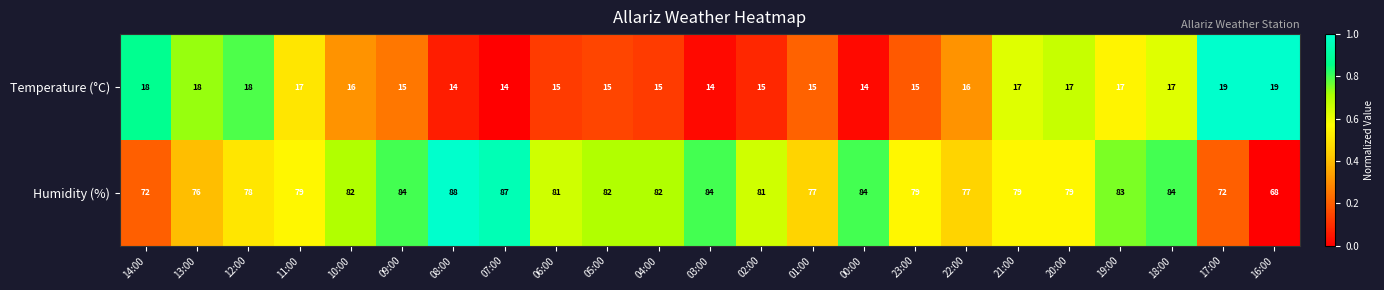

The value of Humidity (%) at 07:00 is 87. True or false?

True